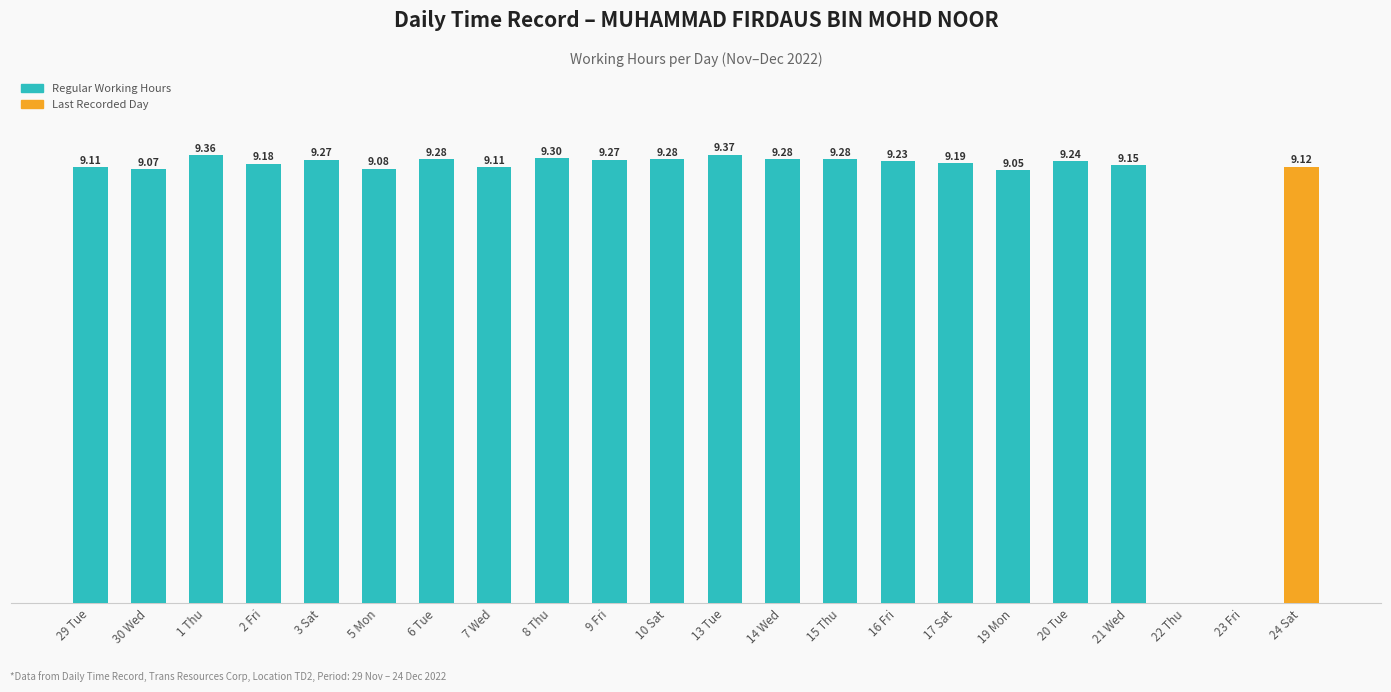

Which has a higher value, 16 Fri or 10 Sat?

10 Sat